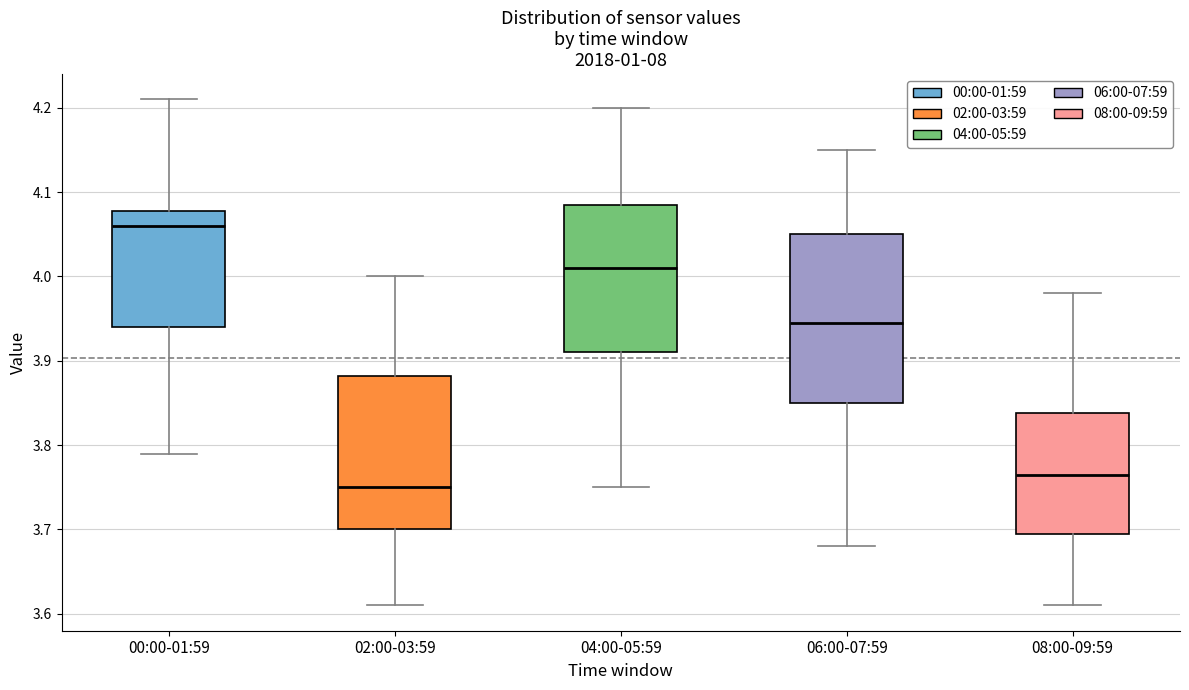

Which box has the highest median line?

00:00-01:59